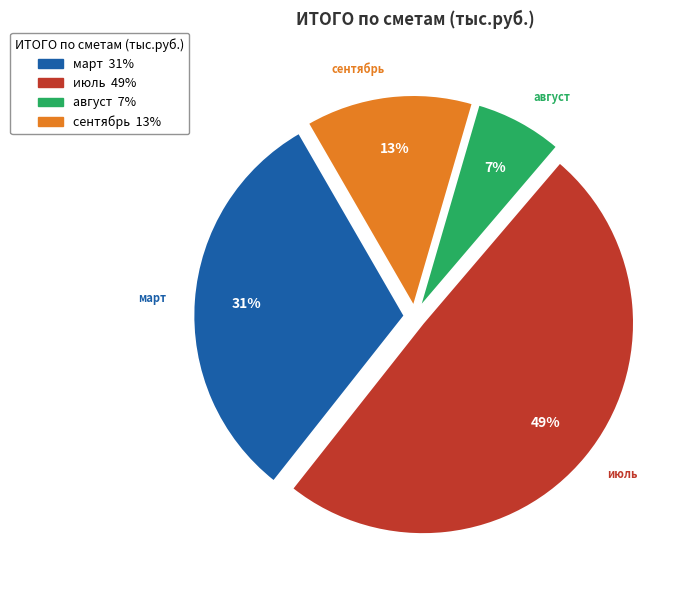

The июль slice represents 42% of the pie. True or false?

False